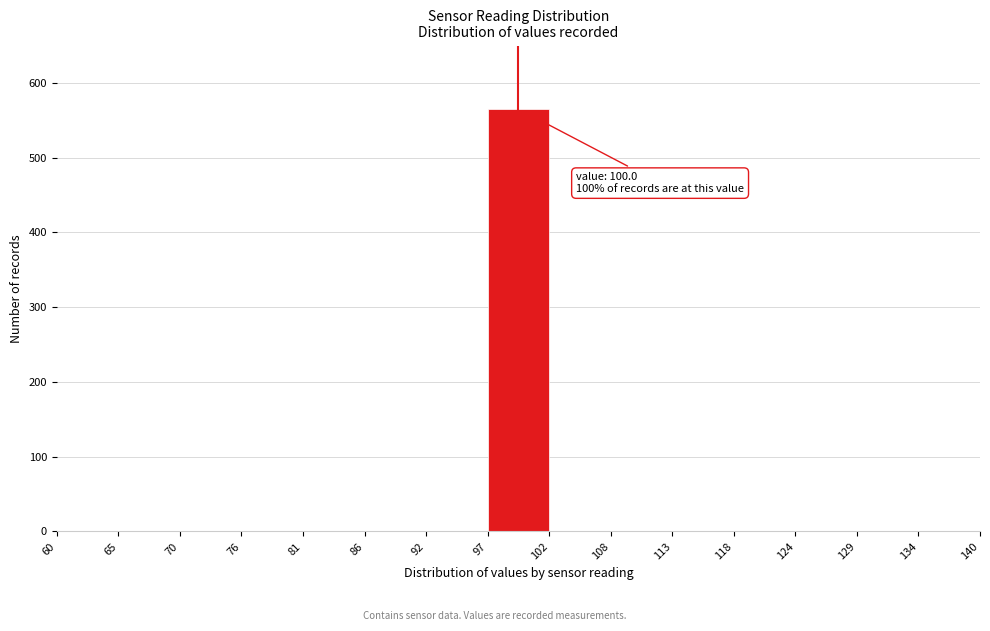

Over which range of the x-axis is the bar tallest?

97 to 102